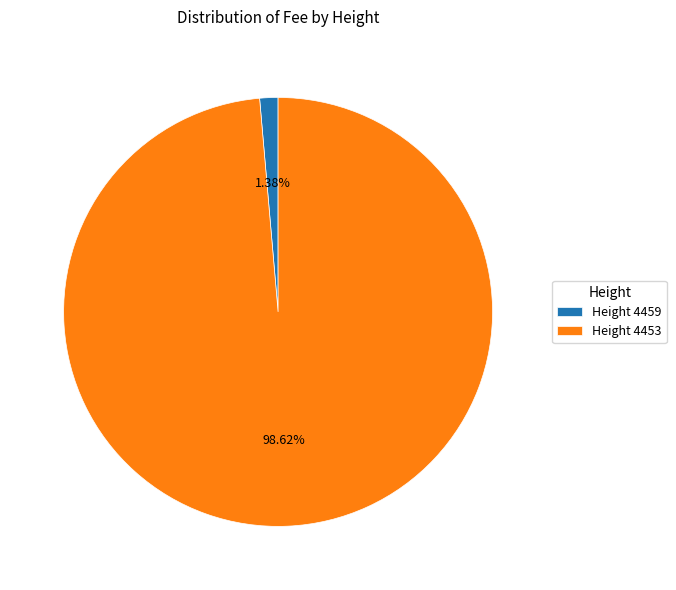

Is there a majority slice in this chart?

Yes